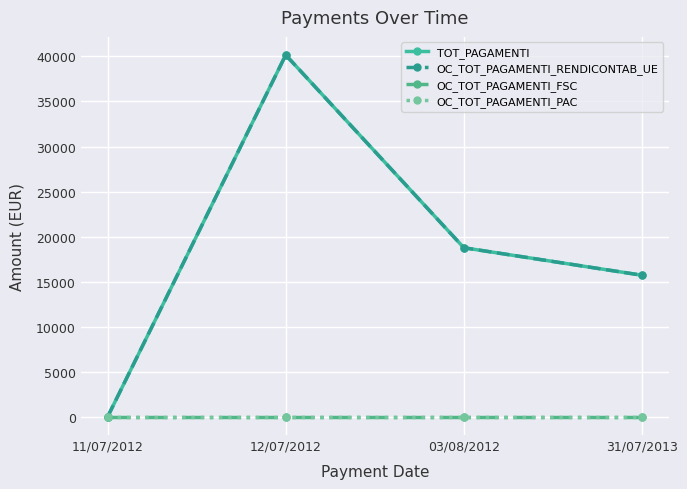

List the series in order of their peak value, highest first.

TOT_PAGAMENTI, OC_TOT_PAGAMENTI_RENDICONTAB_UE, OC_TOT_PAGAMENTI_FSC, OC_TOT_PAGAMENTI_PAC